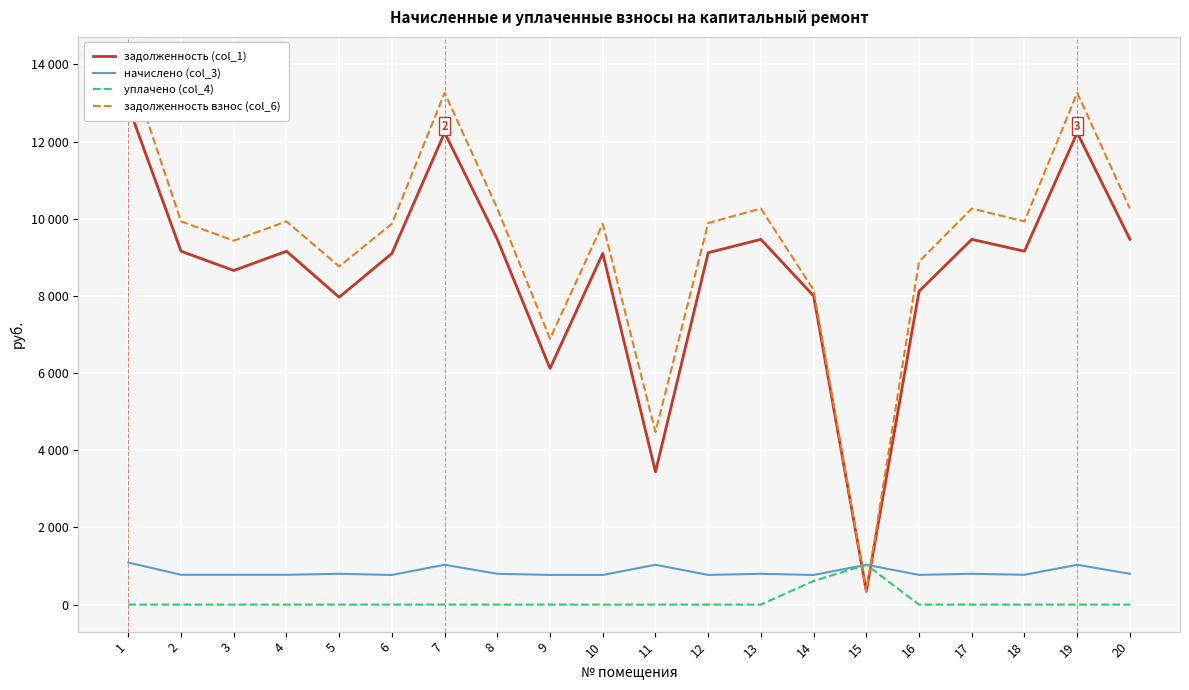

True or false: задолженность (col_1) has more than 1 points higher than both neighbors.

True